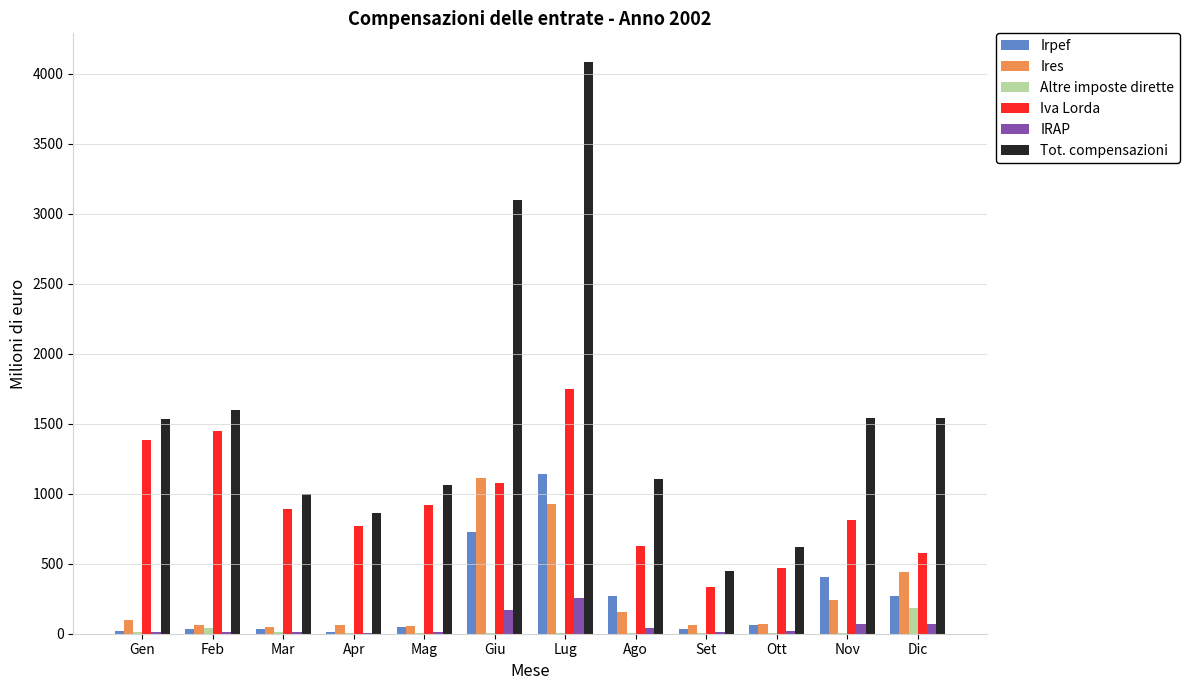

How many categories are shown in the chart?

12